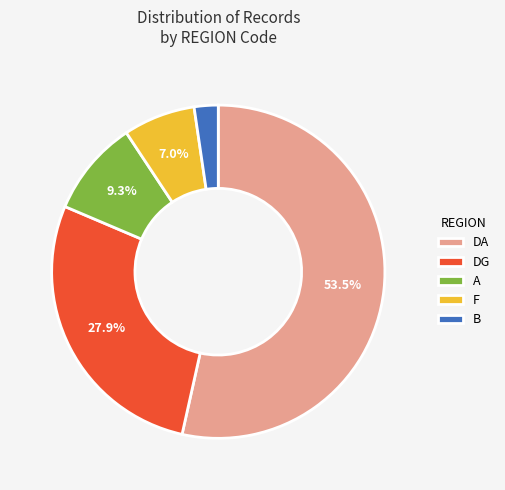

What is the largest slice in the pie chart?

DA